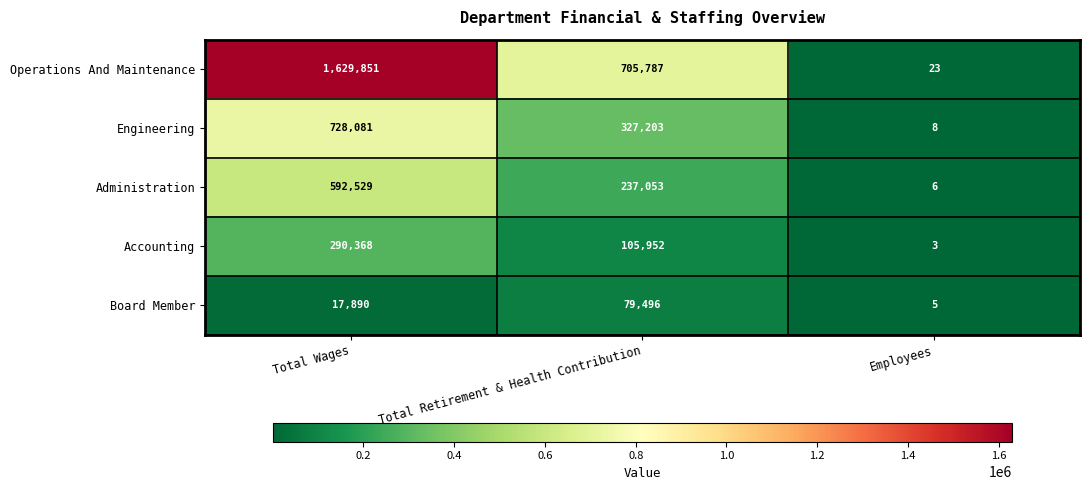

The Operations And Maintenance series shows 23 at Employees. True or false?

True